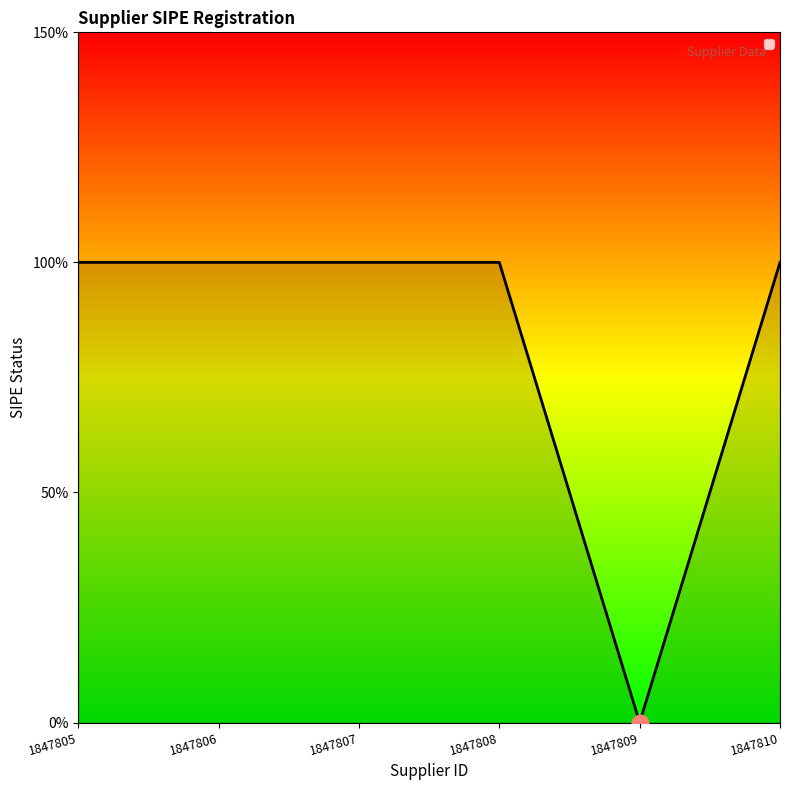

True or false: the data shows 1 at 1847805.

False